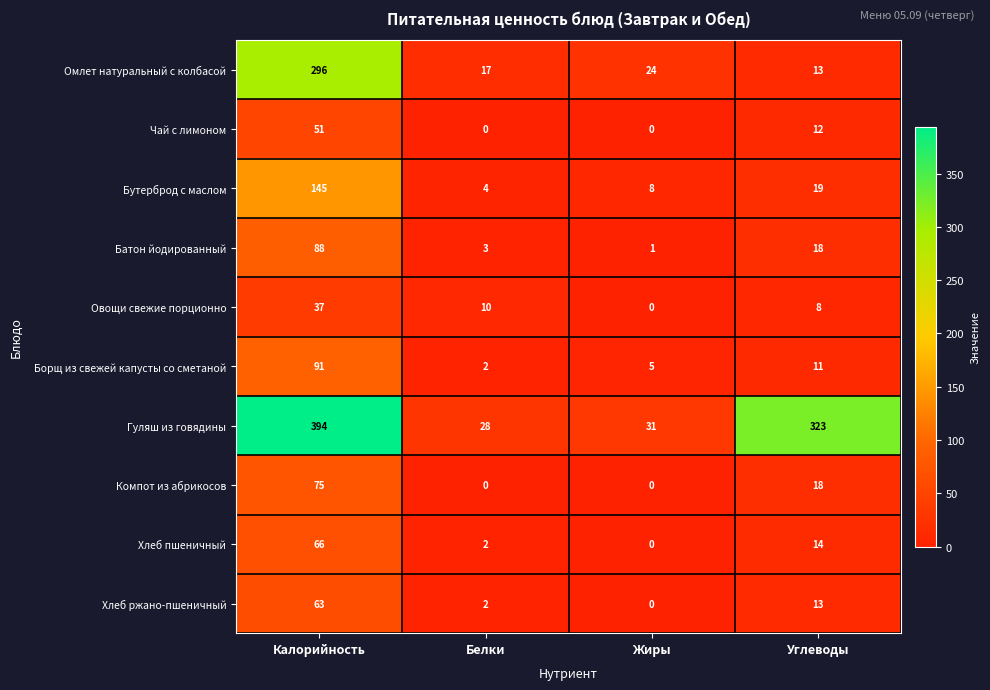

List the series in order of their peak value, lowest first.

Овощи свежие порционно, Чай с лимоном, Хлеб ржано-пшеничный, Хлеб пшеничный, Компот из абрикосов, Батон йодированный, Борщ из свежей капусты со сметаной, Бутерброд с маслом, Омлет натуральный с колбасой, Гуляш из говядины